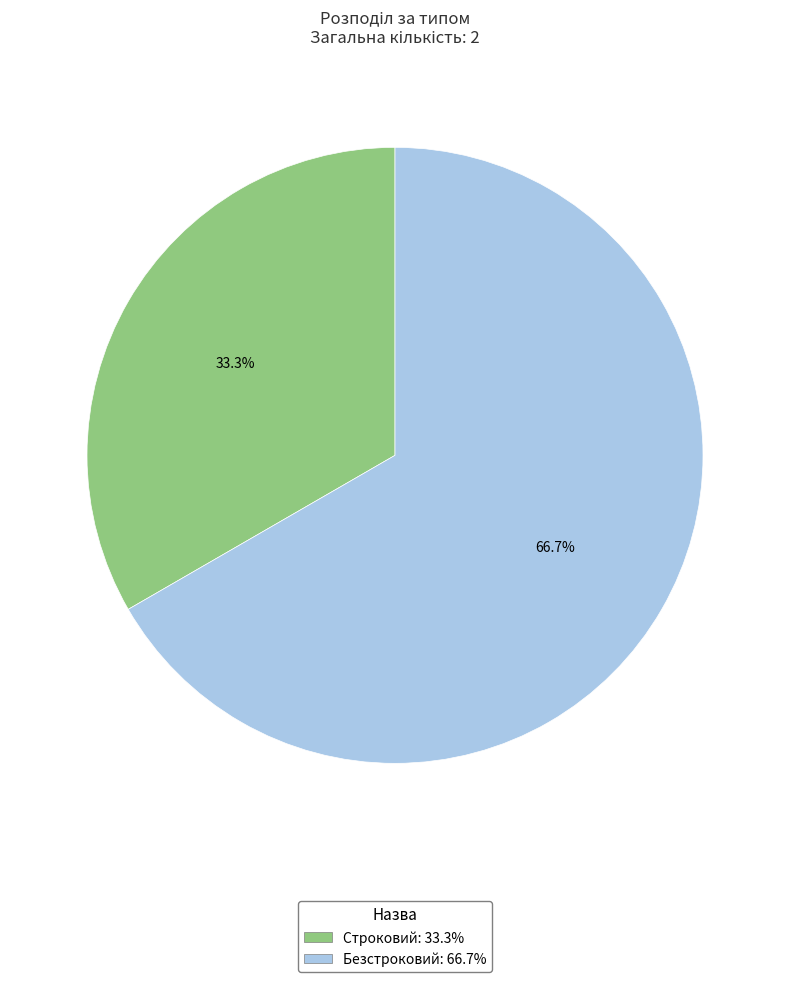

Count the number of slices in the pie.

2